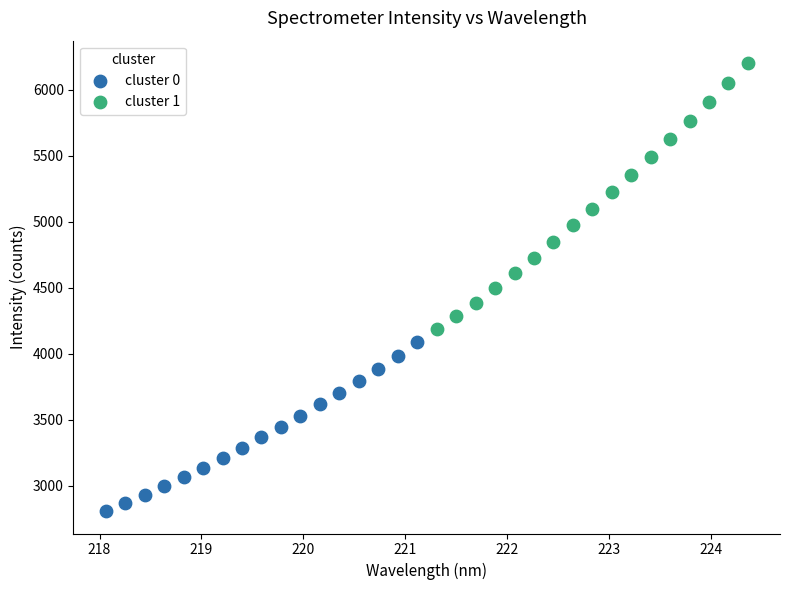

Which series reaches the maximum Y coordinate?

cluster 1